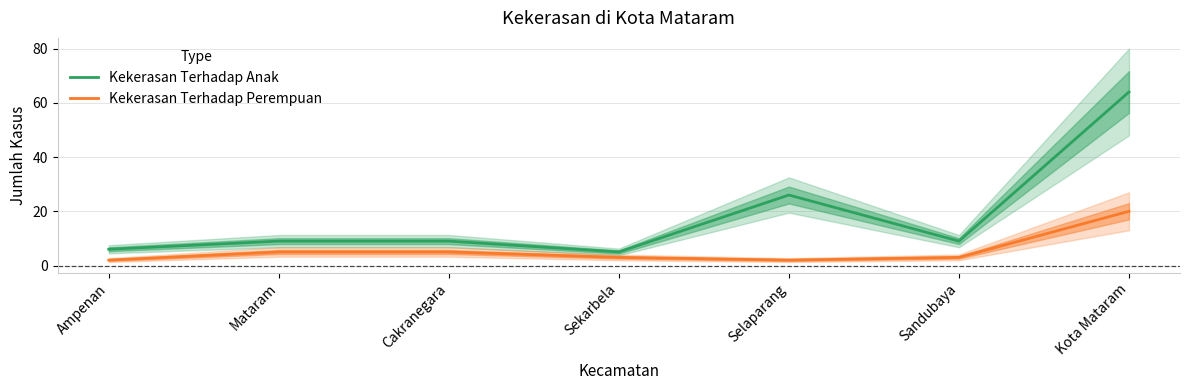

Reading left to right, list all the values displayed in this chart.

Kekerasan Terhadap Anak: Ampenan=6	Mataram=9	Cakranegara=9	Sekarbela=5	Selaparang=26	Sandubaya=9	Kota Mataram=64
Kekerasan Terhadap Perempuan: Ampenan=2	Mataram=5	Cakranegara=5	Sekarbela=3	Selaparang=2	Sandubaya=3	Kota Mataram=20